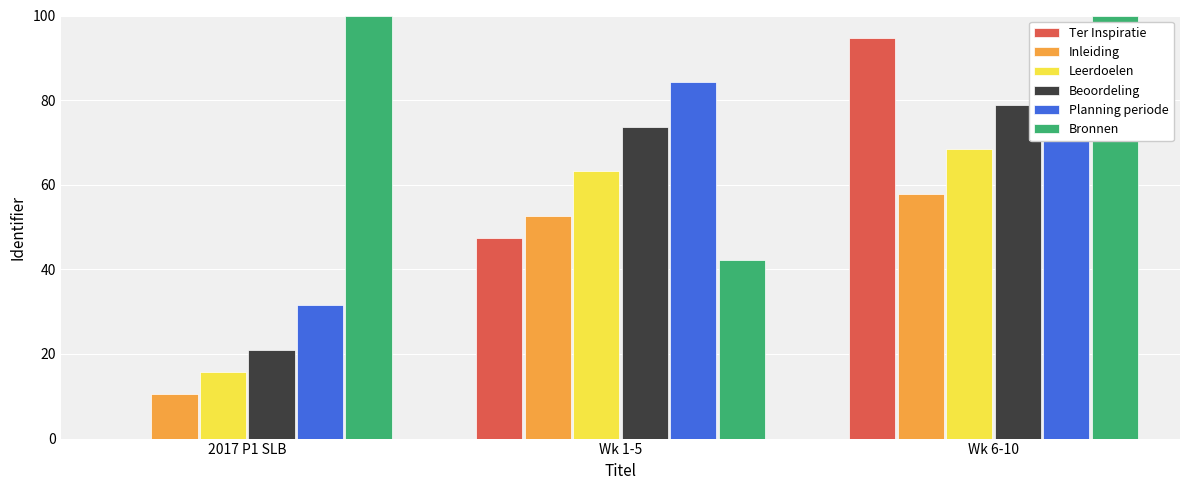

Where does the Inleiding series first go above 52?

Wk 1-5